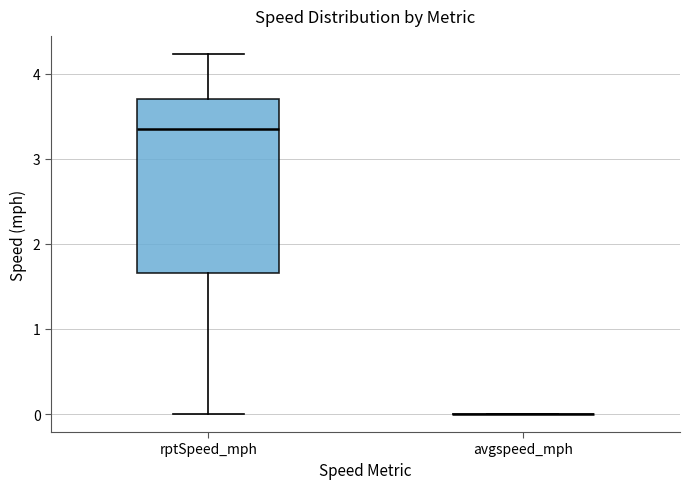

Which box is the tallest, from its lower edge to its upper edge?

rptSpeed_mph